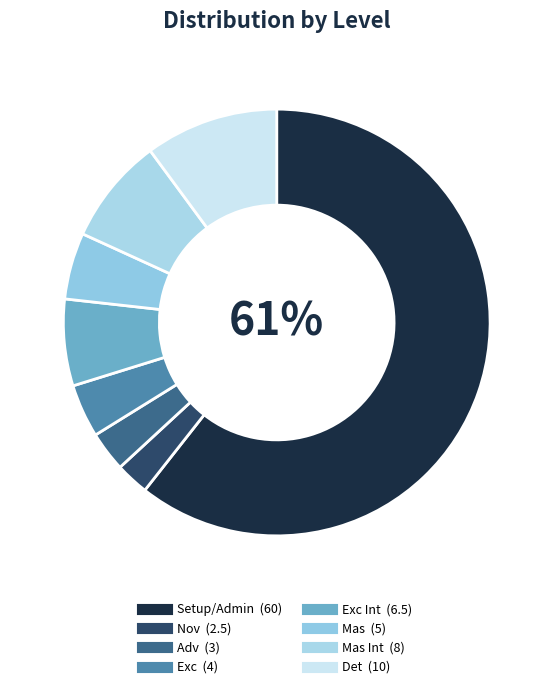

Count the number of slices in the pie.

8